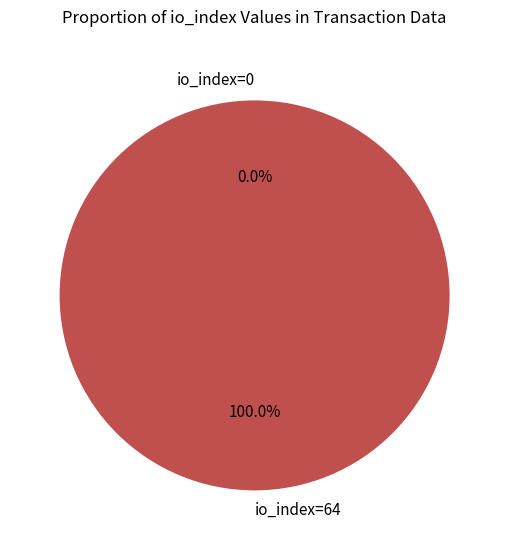

To the nearest percent, what is the combined percentage of io_index=64 and io_index=0?

100%